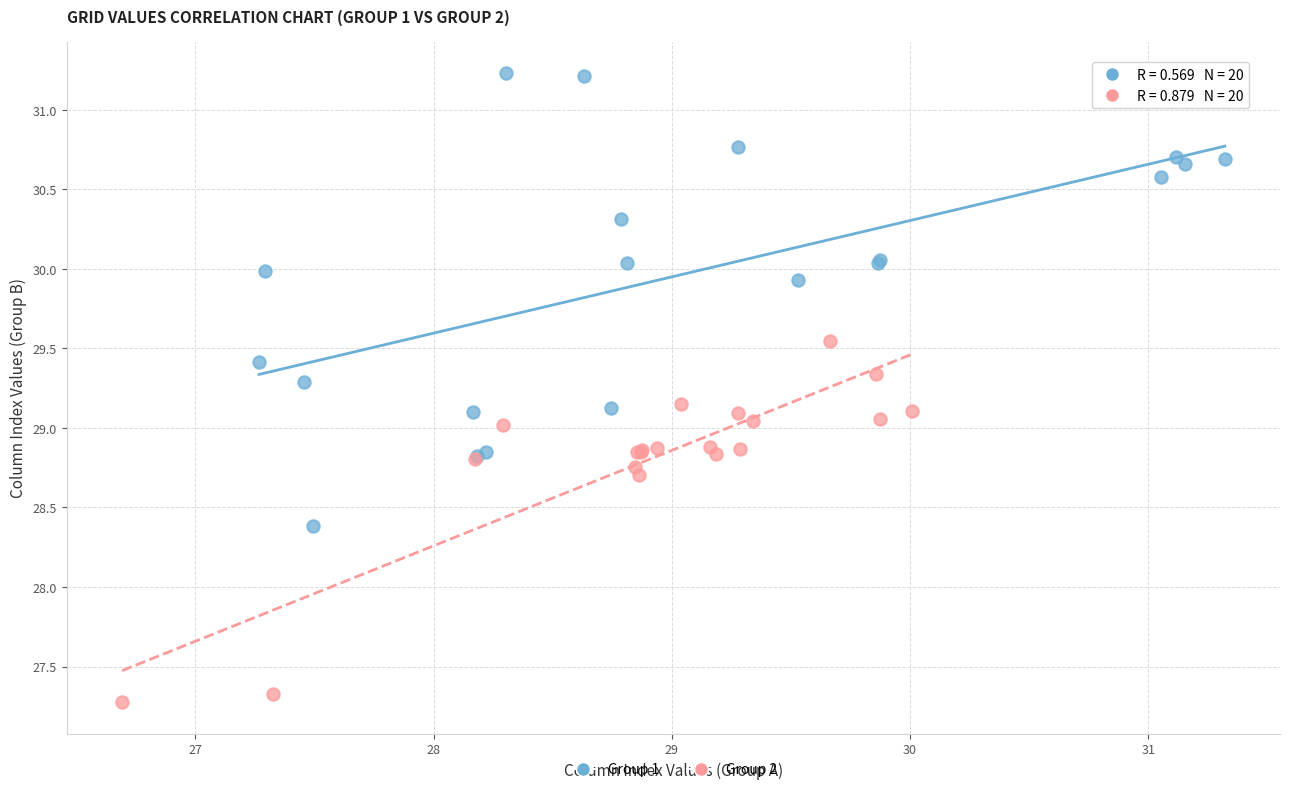

Which series contains the highest Y value?

Group 1